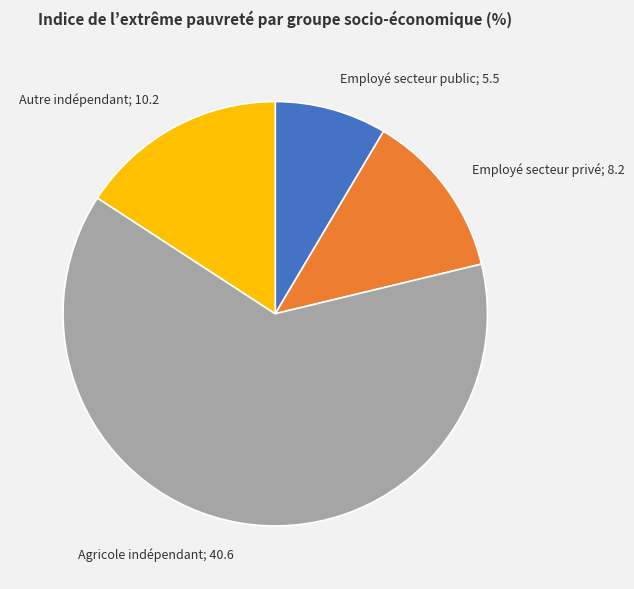

Do Agricole indépendant; 40.6 and Employé secteur privé; 8.2 together represent more than half of the pie?

Yes